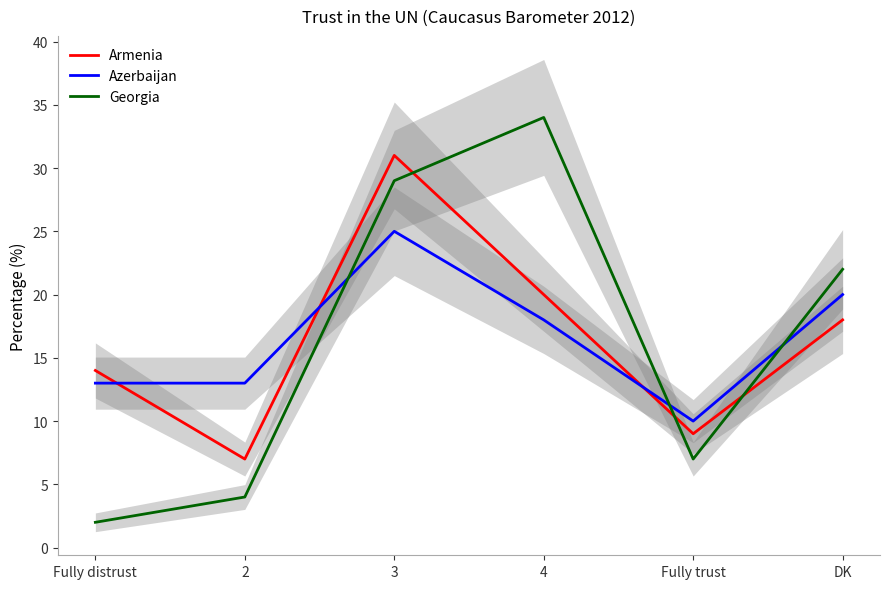

Rank the series by their maximum value, from highest to lowest.

Georgia, Armenia, Azerbaijan